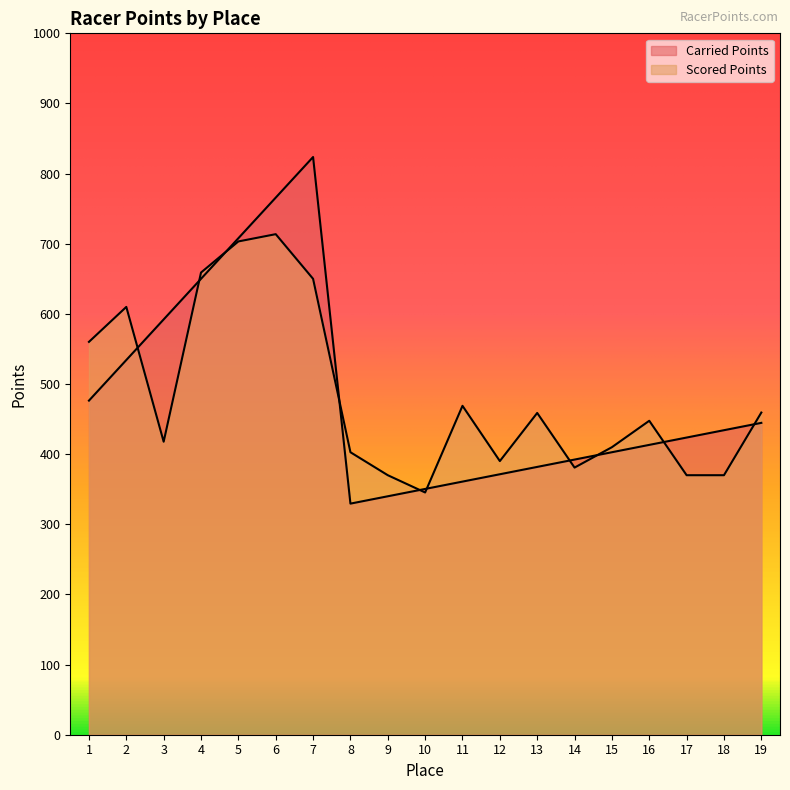

True or false: Scored Points has a value of 658.9 at 4.

True